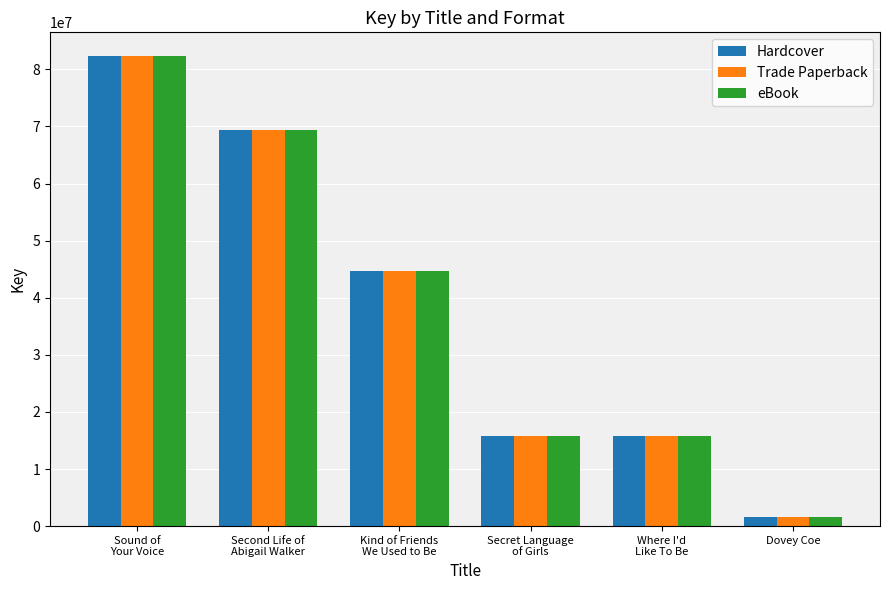

How many series are shown in this chart?

3